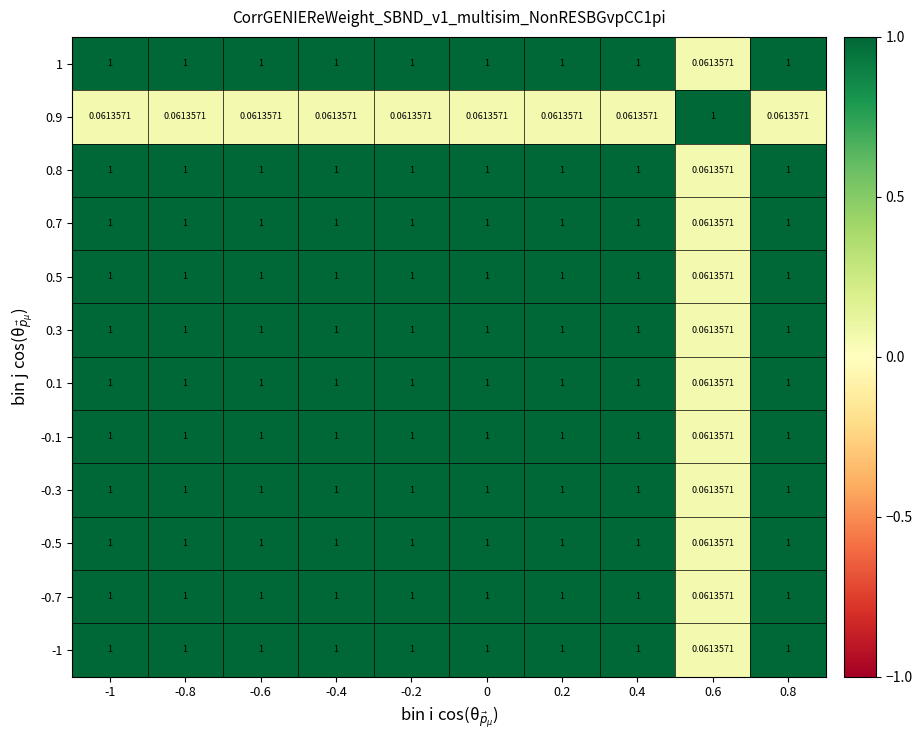

Count the number of categories in the chart.

10